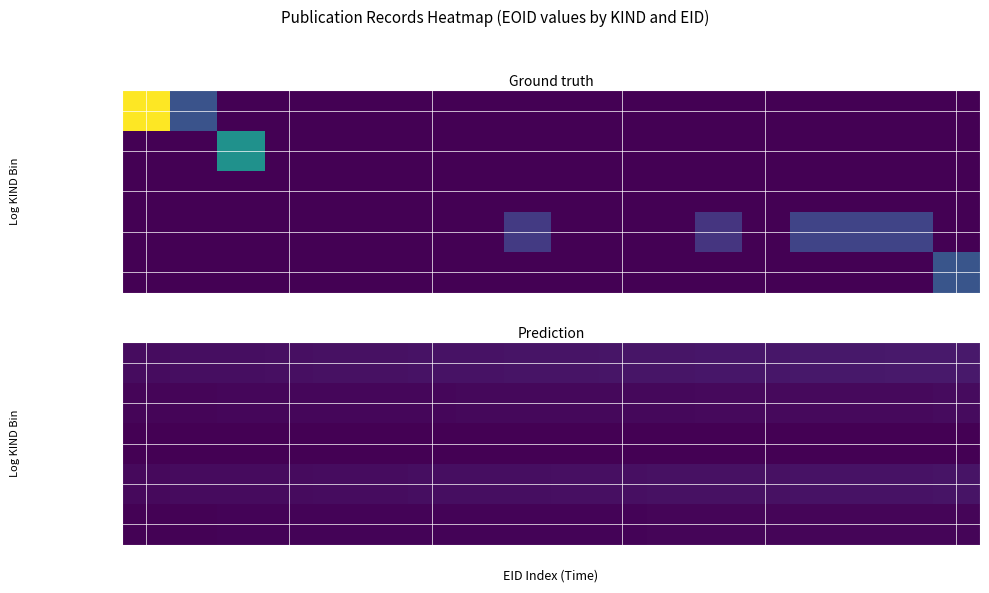

What is the greatest value displayed?

0.1